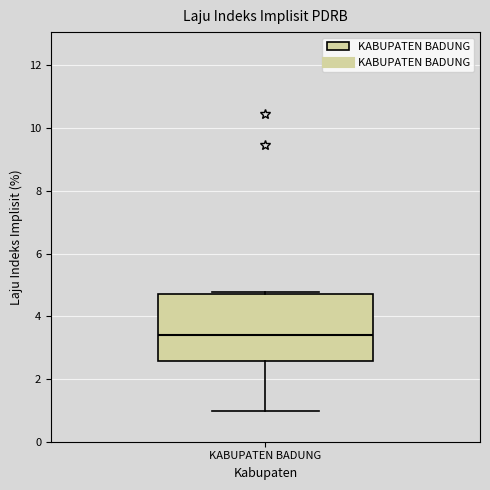

Read this box plot against the y-axis: the position of the median line, the range covered by the box, and the ends of both whiskers. The values are not printed on the chart, so give them approximately, as read against the axis.

median 3.4, box 2.6 to 4.6, whiskers 1.0 to 4.8